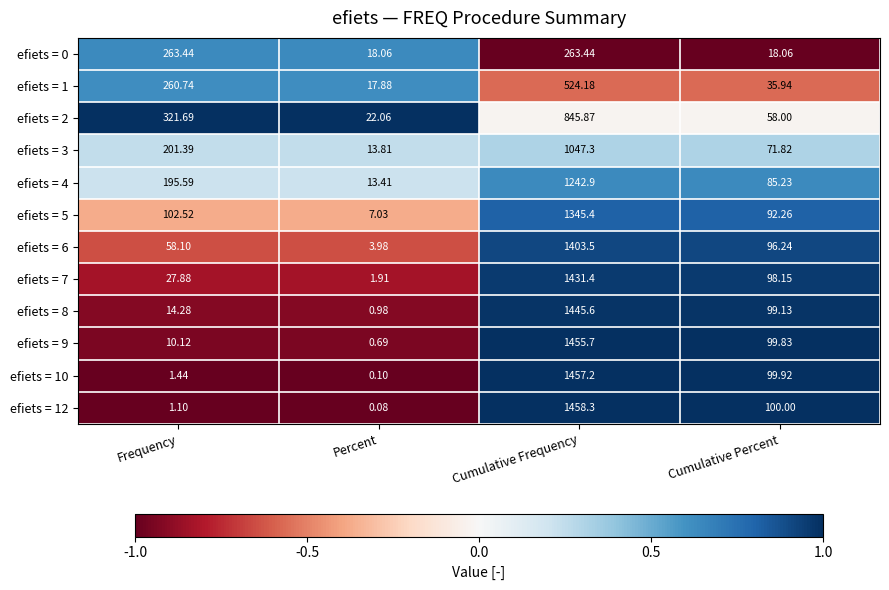

At which label does efiets = 4 first exceed 195?

Frequency